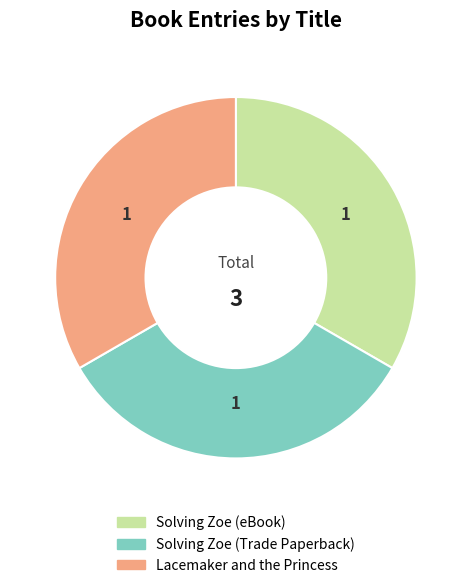

Does Solving Zoe (eBook) represent more than half of the total?

No